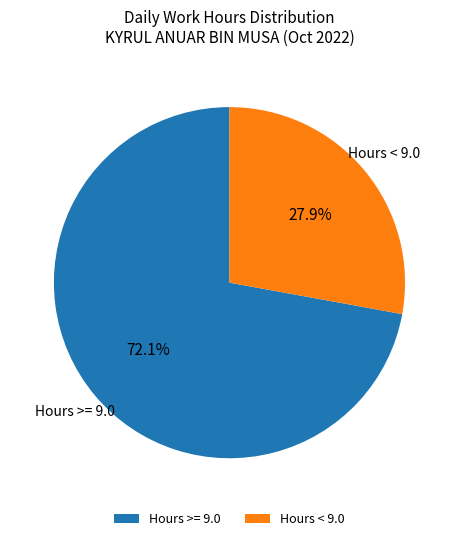

Approximately how many times larger is the value at Hours < 9.0 compared to Hours >= 9.0?

0.4